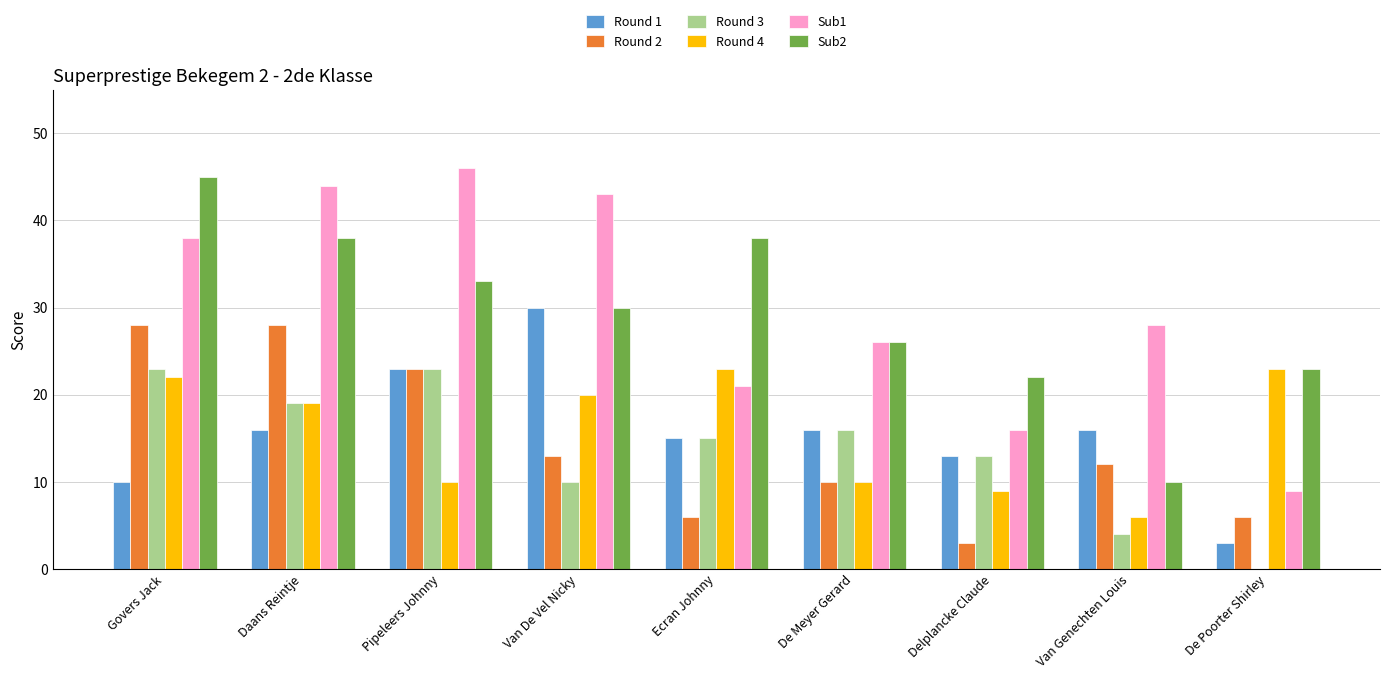

Reading left to right, transcribe all the data shown in this chart.

Round 1: 10	16	23	30	15	16	13	16	3
Round 2: 28	28	23	13	6	10	3	12	6
Round 3: 23	19	23	10	15	16	13	4	0
Round 4: 22	19	10	20	23	10	9	6	23
Sub1: 38	44	46	43	21	26	16	28	9
Sub2: 45	38	33	30	38	26	22	10	23